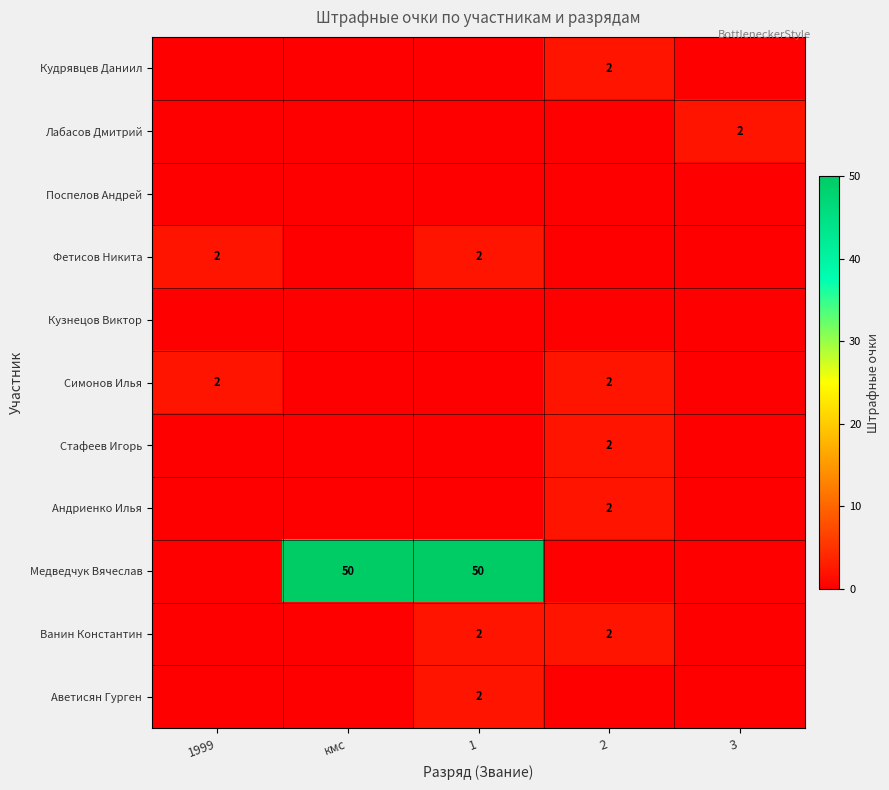

True or false: Ванин Константин has a value of 3 at 1.

False